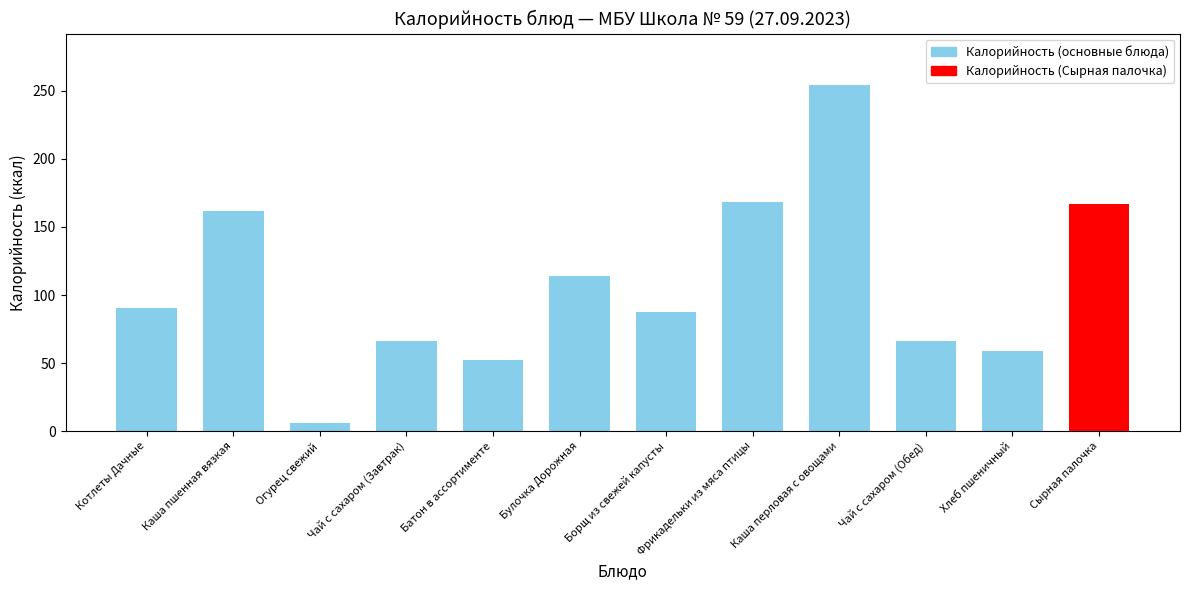

What is the minimum value shown in the chart?

5.8